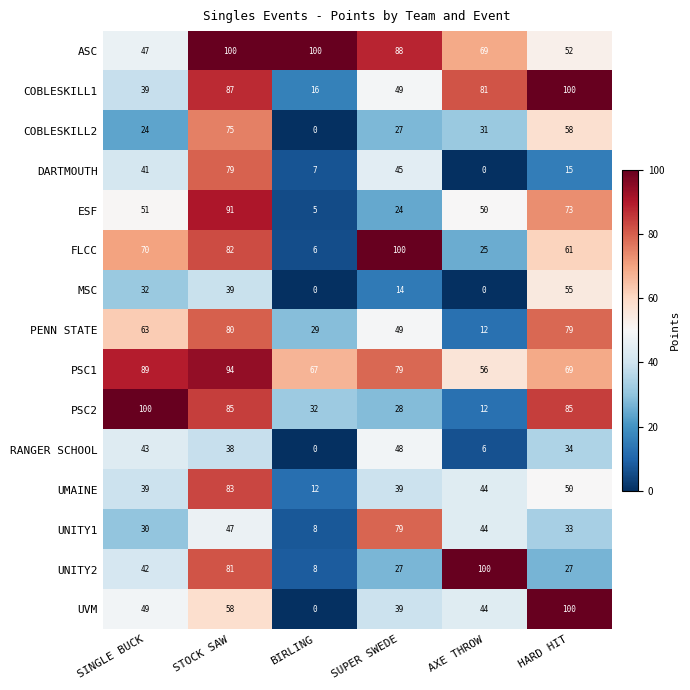

What is the spread (max minus min) of values at BIRLING?

100